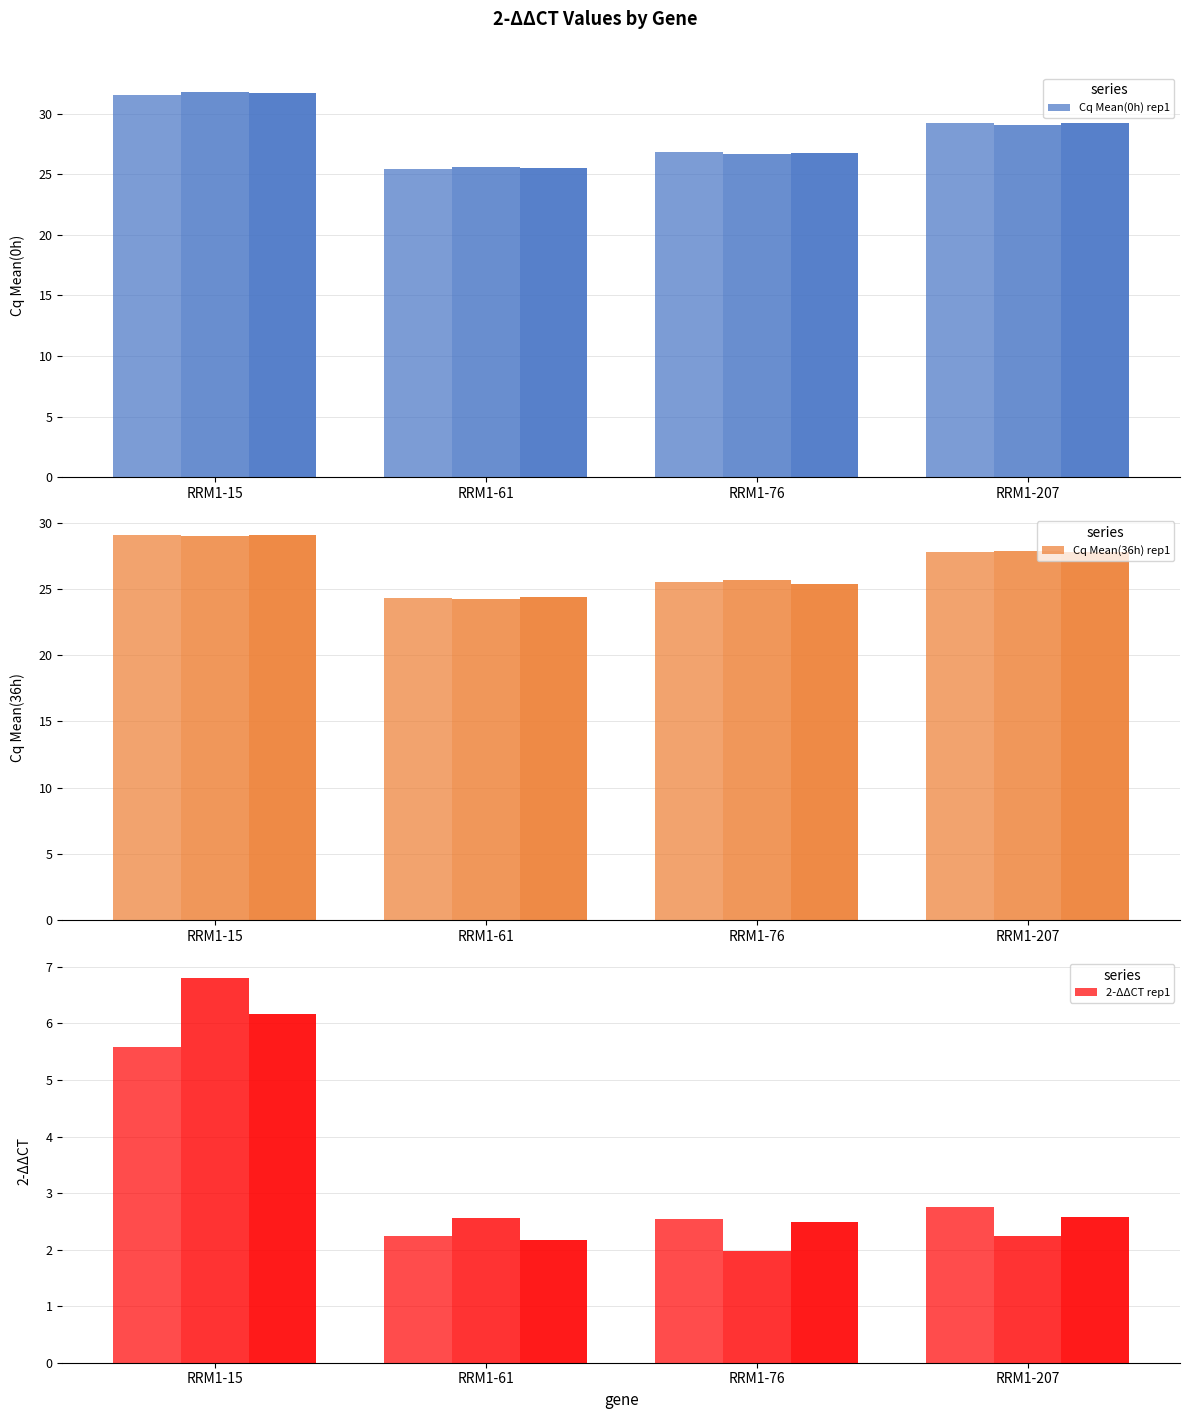

Reading left to right, transcribe all the data shown in this chart.

Cq Mean(0h) rep1: RRM1-15=31.6	RRM1-61=25.5	RRM1-76=26.9	RRM1-207=29.2
Cq Mean(36h) rep1: RRM1-15=29.1	RRM1-61=24.3	RRM1-76=25.5	RRM1-207=27.8
2-ΔΔCT rep1: RRM1-15=5.6	RRM1-61=2.2	RRM1-76=2.5	RRM1-207=2.8